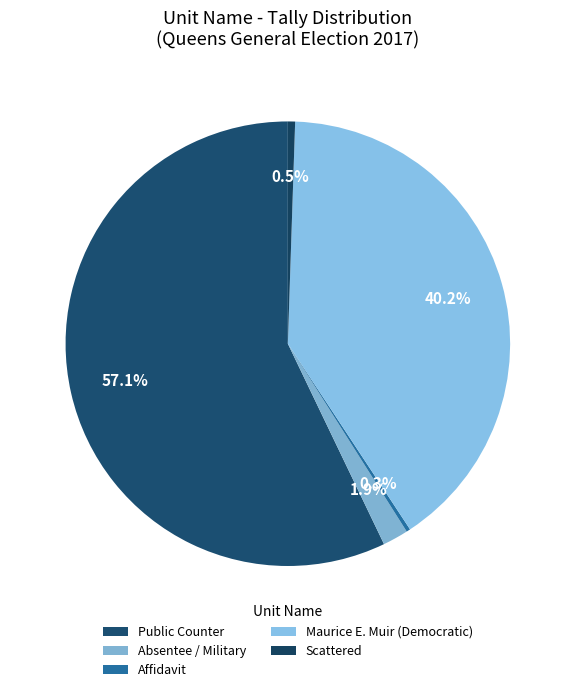

How many segments does this pie chart have?

5